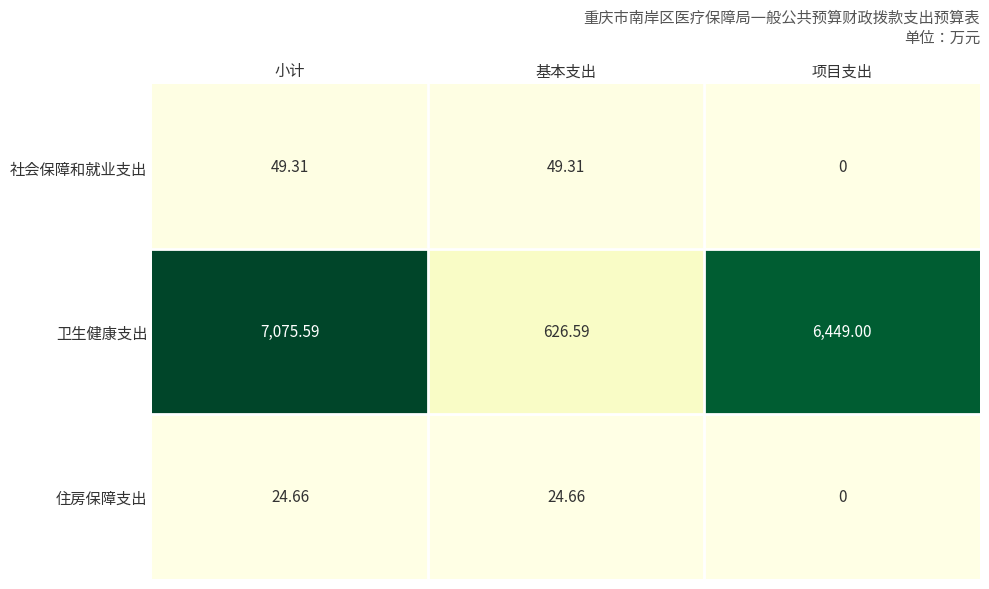

How many distinct data groups are displayed?

3